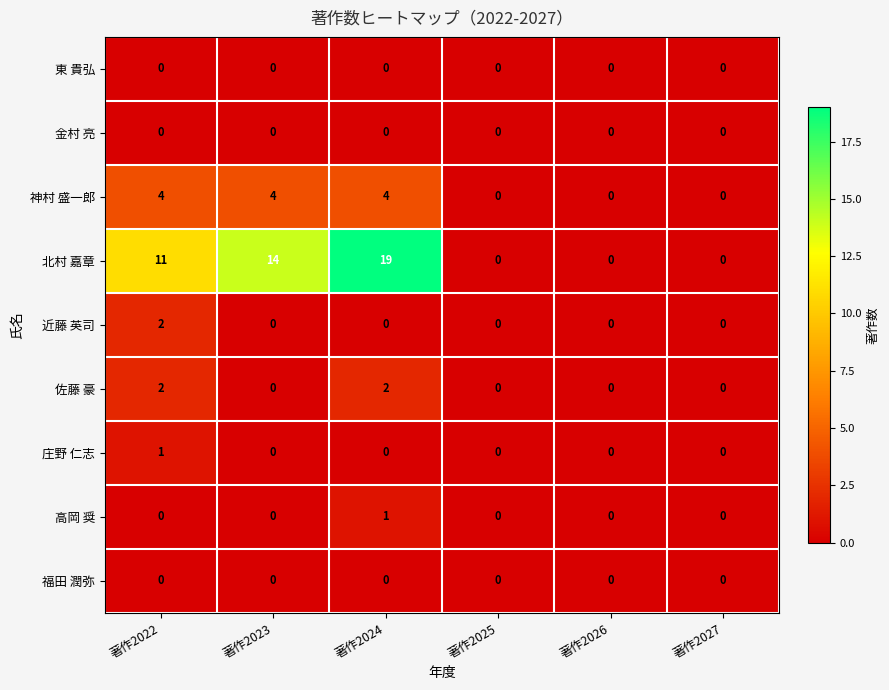

How many 佐藤 豪 values are between 0 and 2?

6